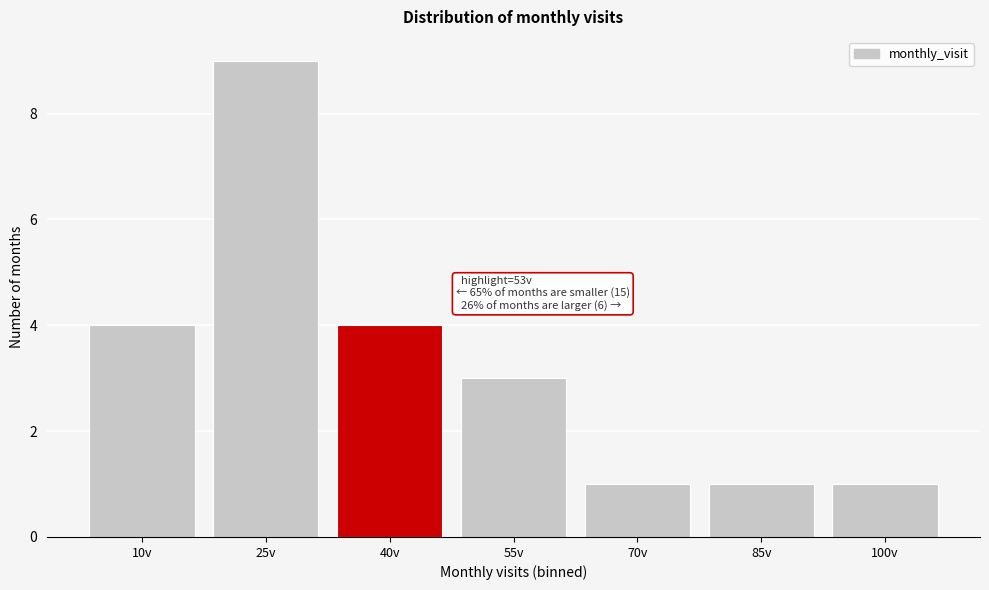

Reading left to right, transcribe all the data shown in this chart.

4	9	4	3	1	1	1